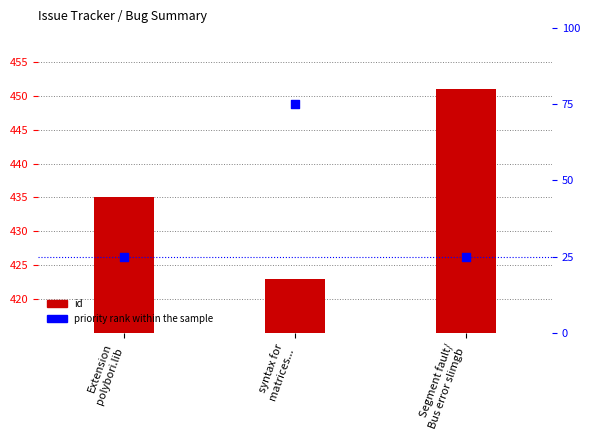

At which category is the sum across all series the highest?

syntax for
matrices...